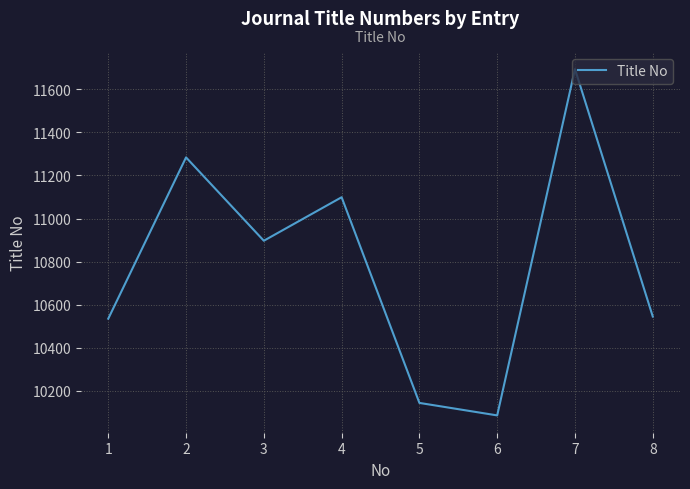

What is the greatest value displayed?

11694